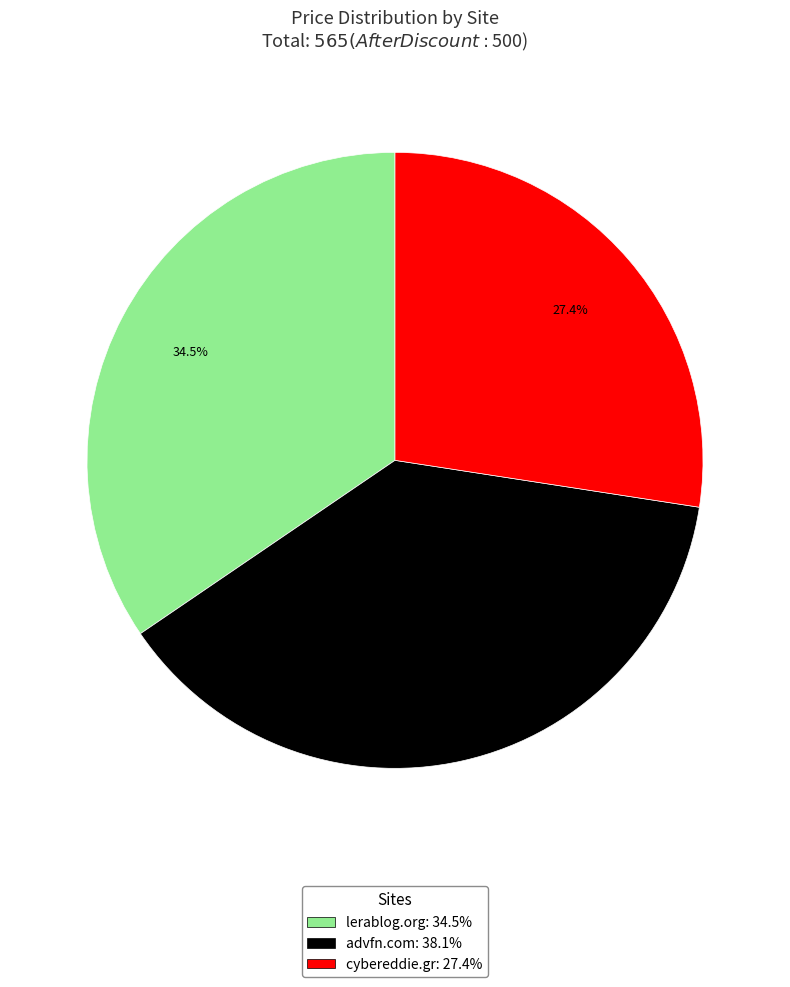

Rank the categories by value from highest to lowest.

advfn.com, lerablog.org, cybereddie.gr